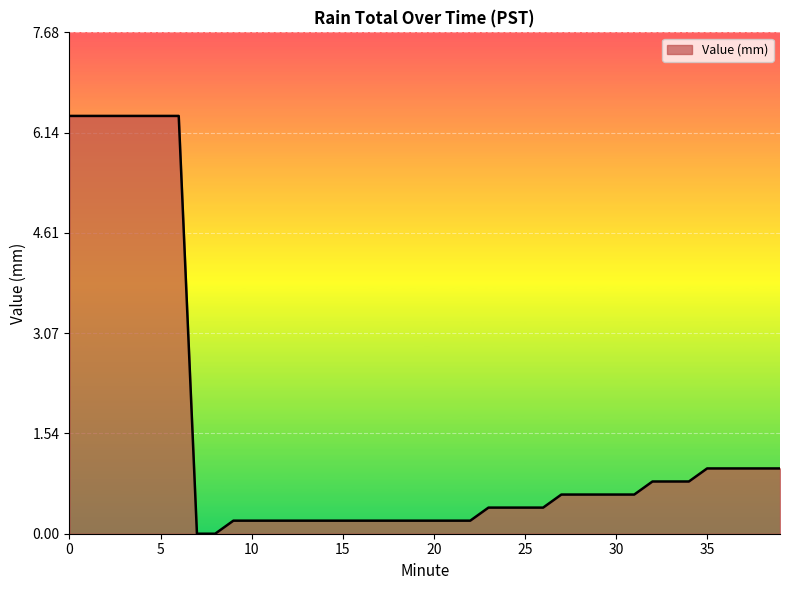

What is the difference between the maximum and minimum values?

6.4